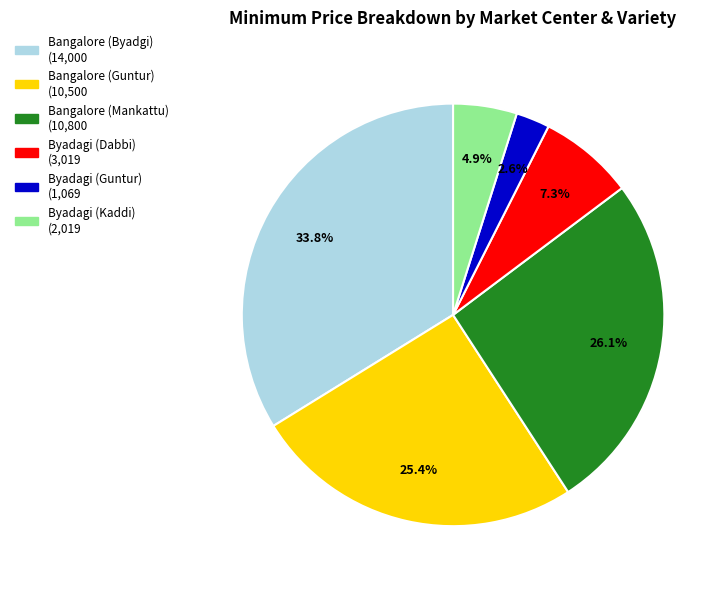

Does Bangalore (Mankattu) account for over 50% of the chart?

No